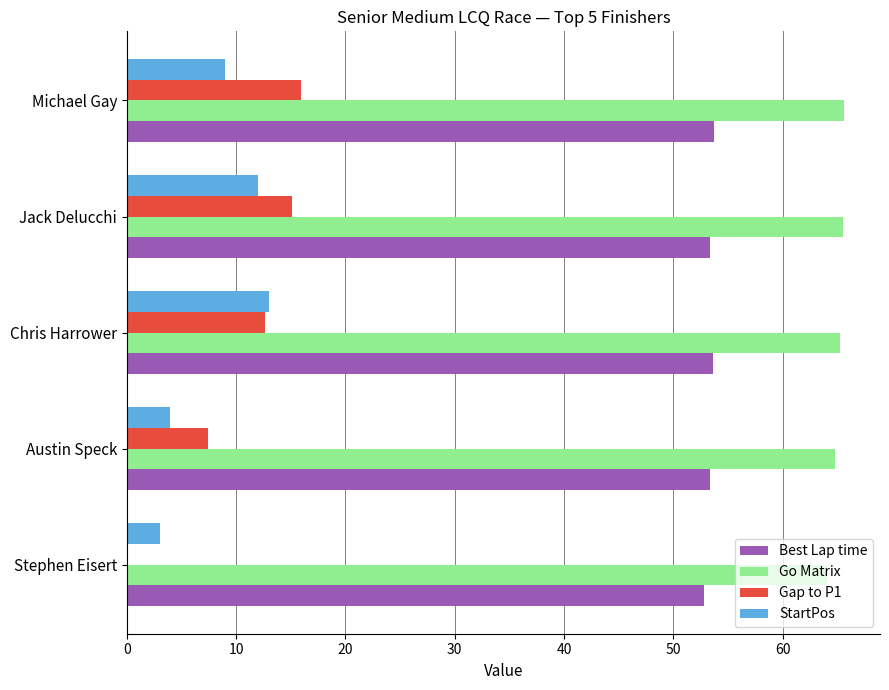

What is the total value across all series at Austin Speck?

129.5